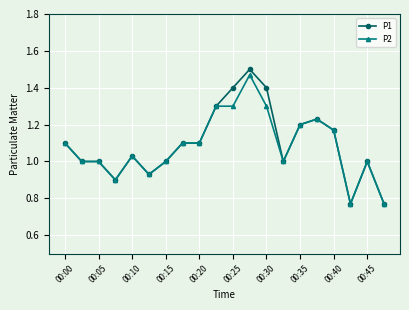

True or false: P2 has more than 2 points higher than both neighbors.

True